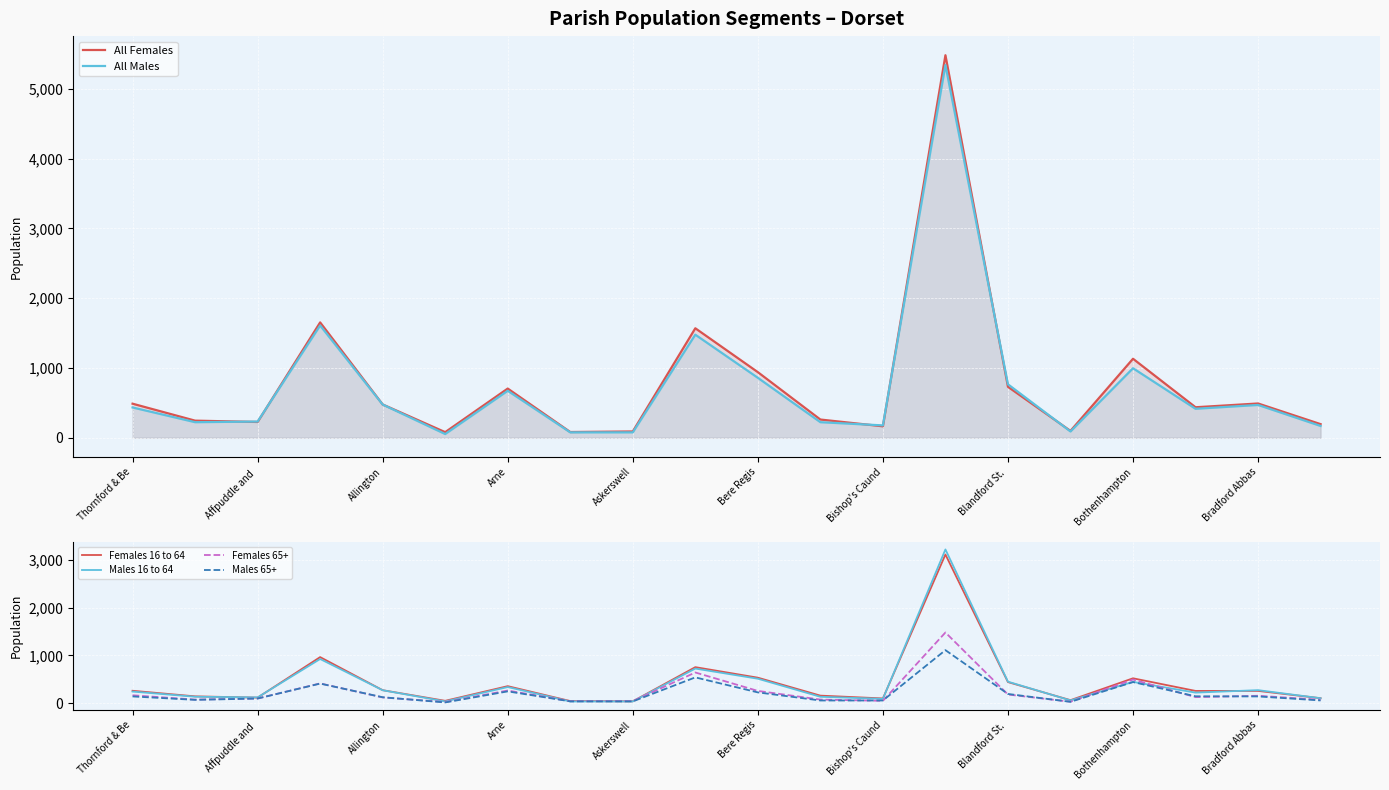

What is the difference between the maximum and minimum values in the Males 65+ series?

1098